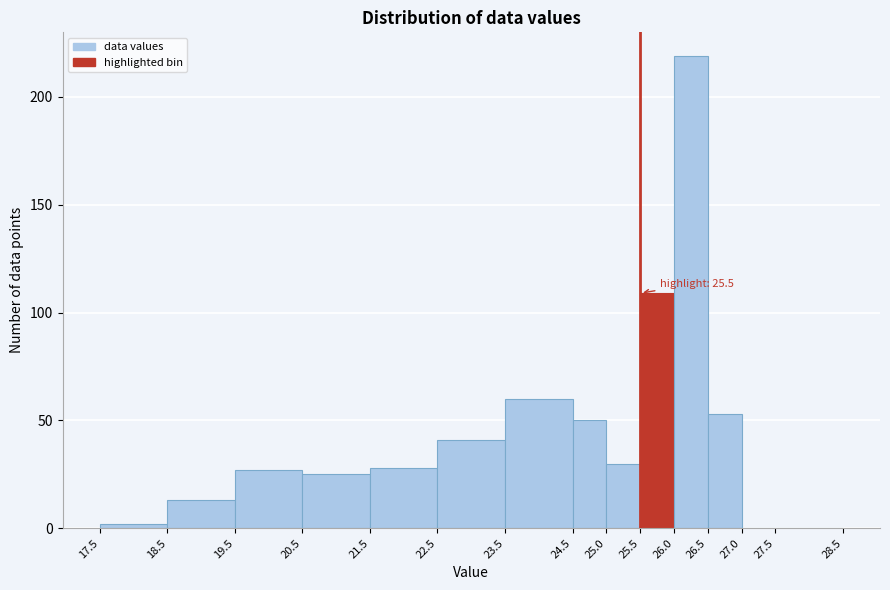

Over which range of the x-axis is the bar tallest?

26.0 to 26.5